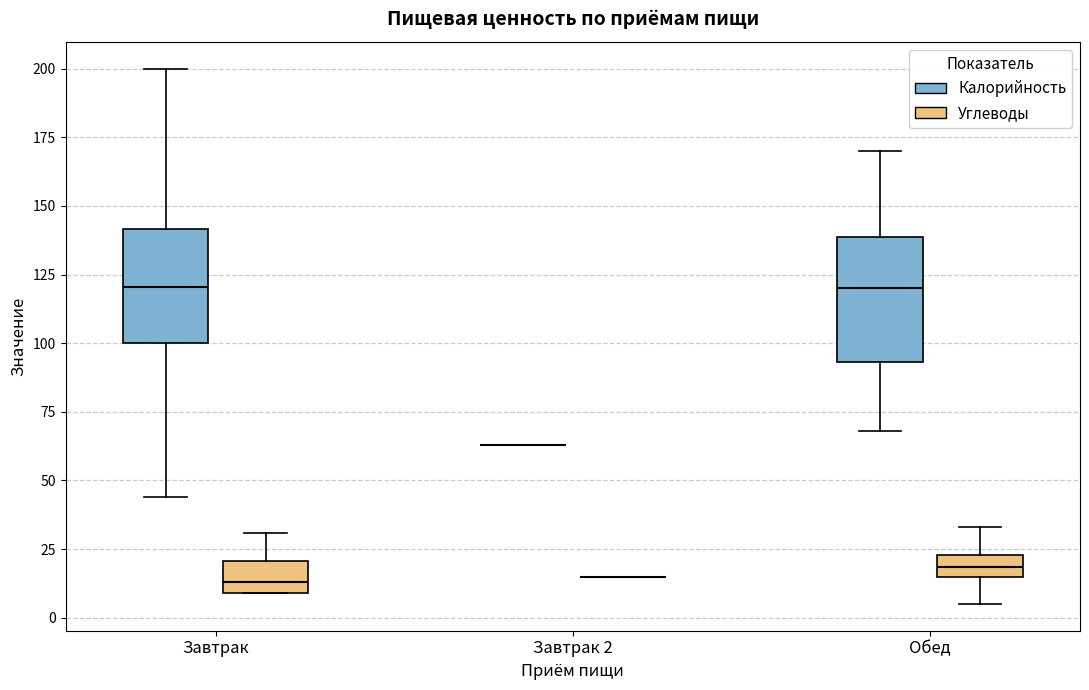

Where does the median line of the box for Обед (Калорийность) sit on the y-axis? The values are not printed on the chart, so give them approximately, as read against the axis.

120